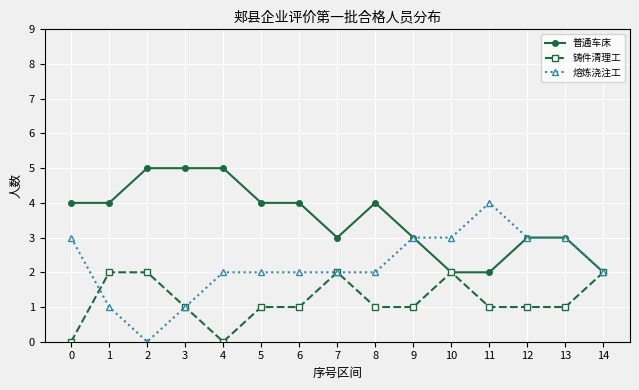

The value of 铸件清理工 at 7 is 3. True or false?

False